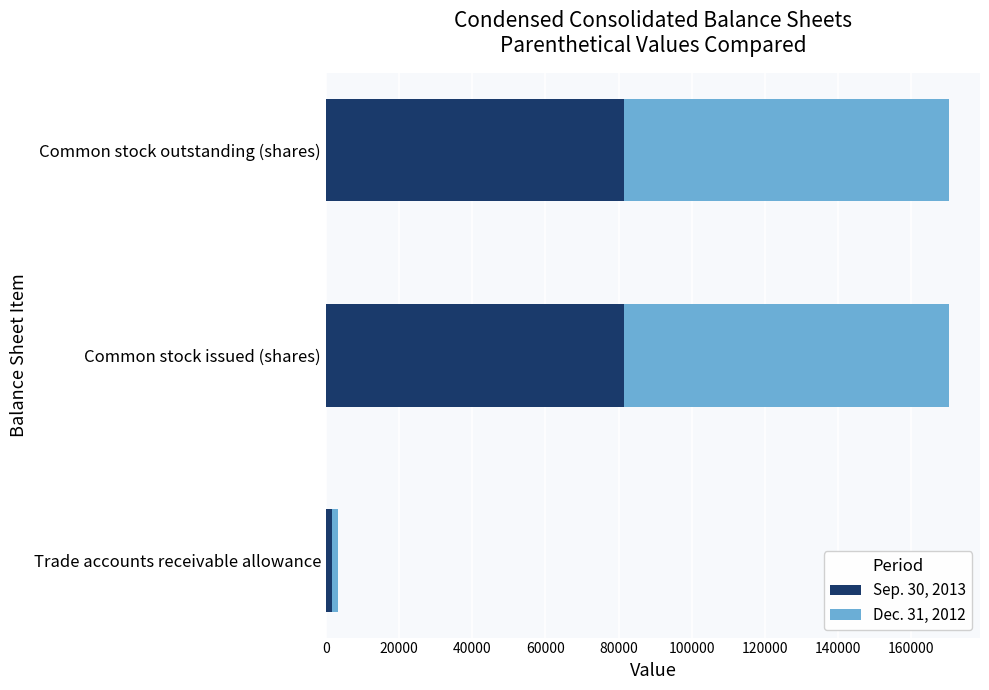

True or false: Sep. 30, 2013 has a value of 81396 at Common stock outstanding (shares).

True